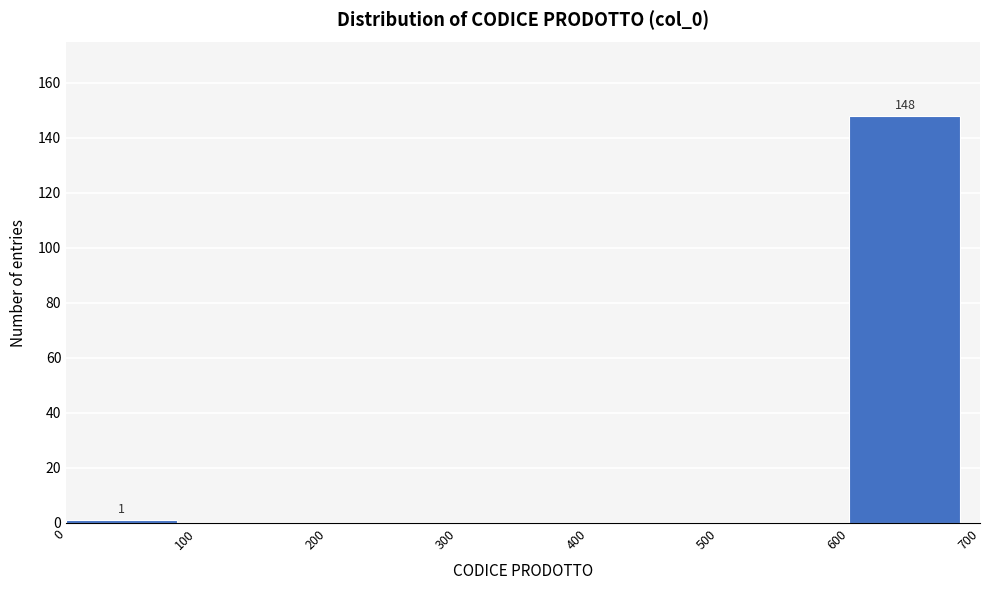

Over which range of the x-axis is the bar tallest?

600 to 700